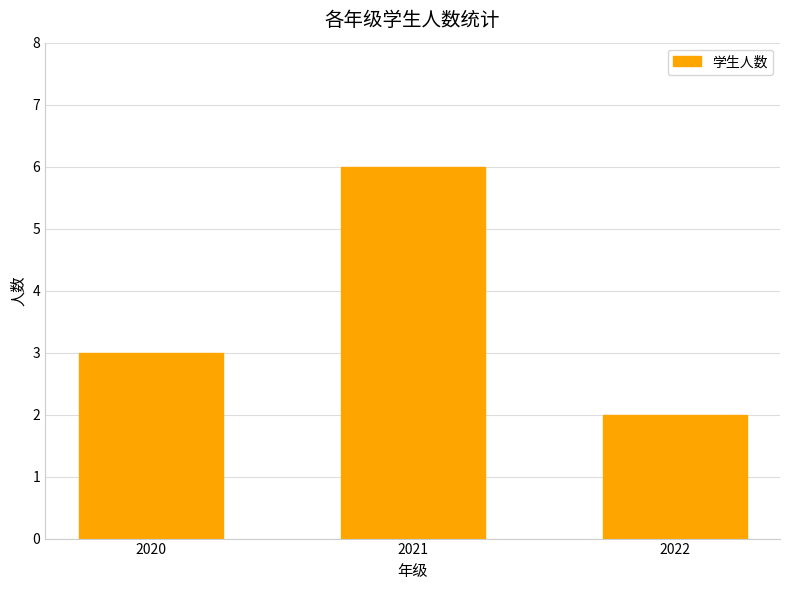

Count the values in the range 2 to 6.

3